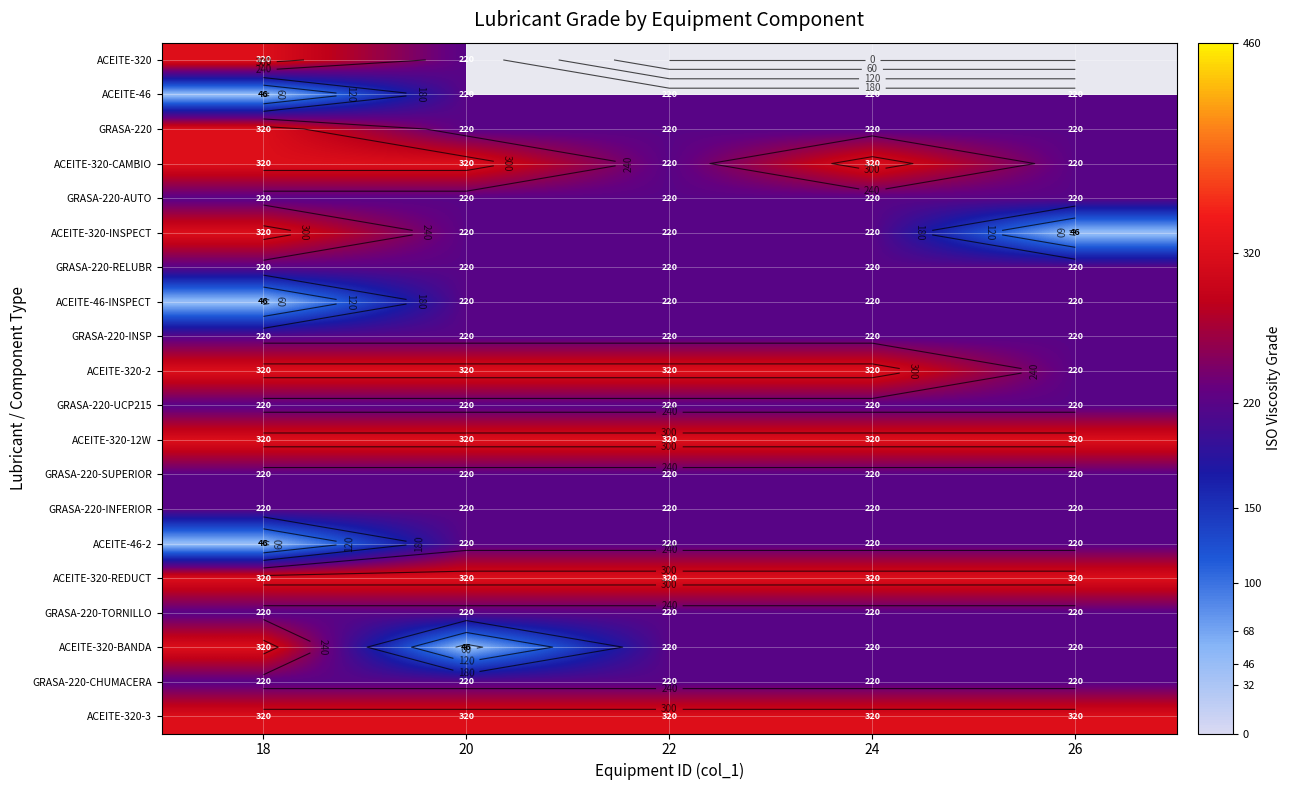

At which category is the sum across all series the highest?

18